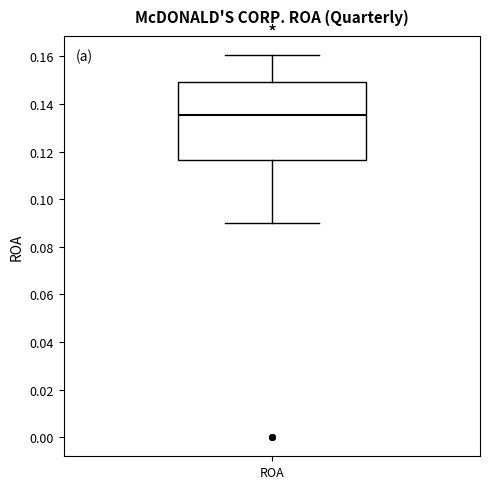

Transcribe this box plot: give where the median line is, the range the box spans, and where the two whiskers end, as read against the y-axis. The values are not printed on the chart, so give them approximately, as read against the axis.

median 0.136, box 0.116 to 0.150, whiskers 0.090 to 0.160